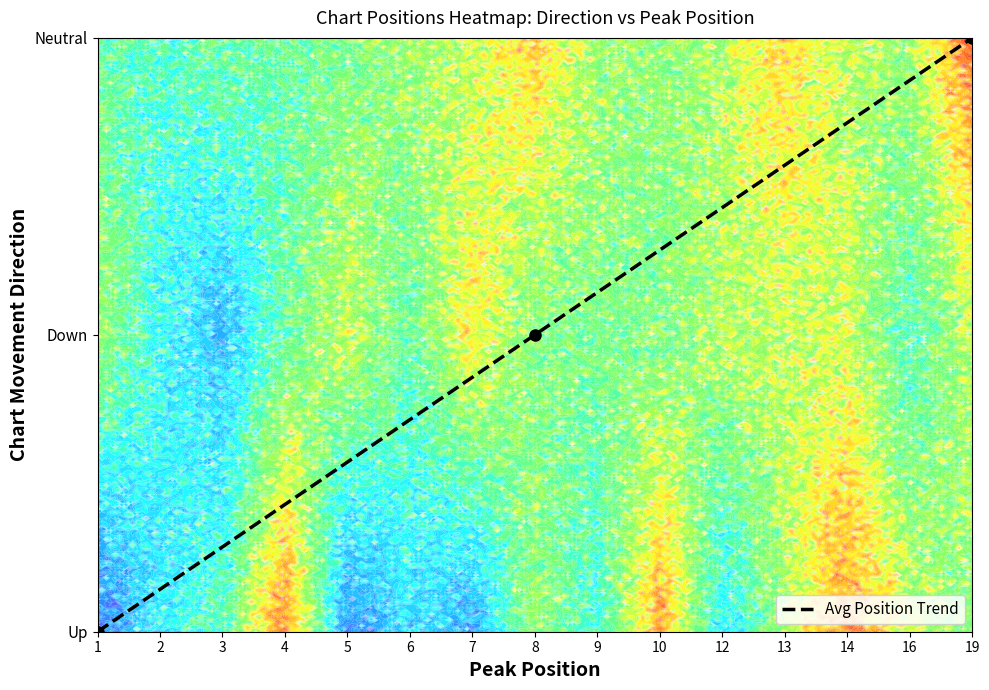

What is the approximate value at 8?

1